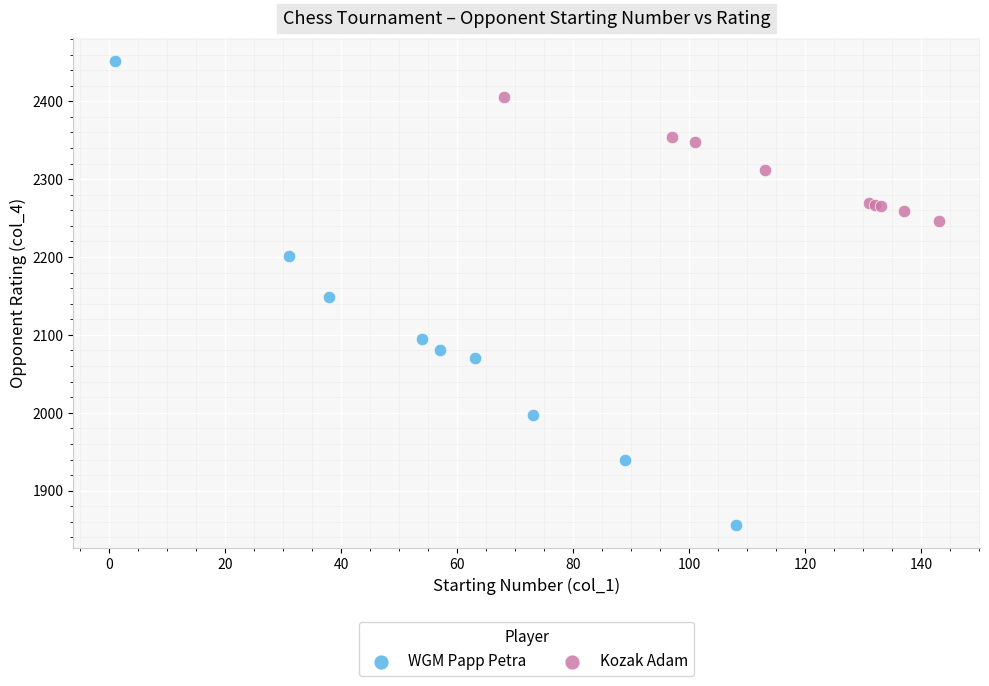

Which series contains the highest Y value?

WGM Papp Petra